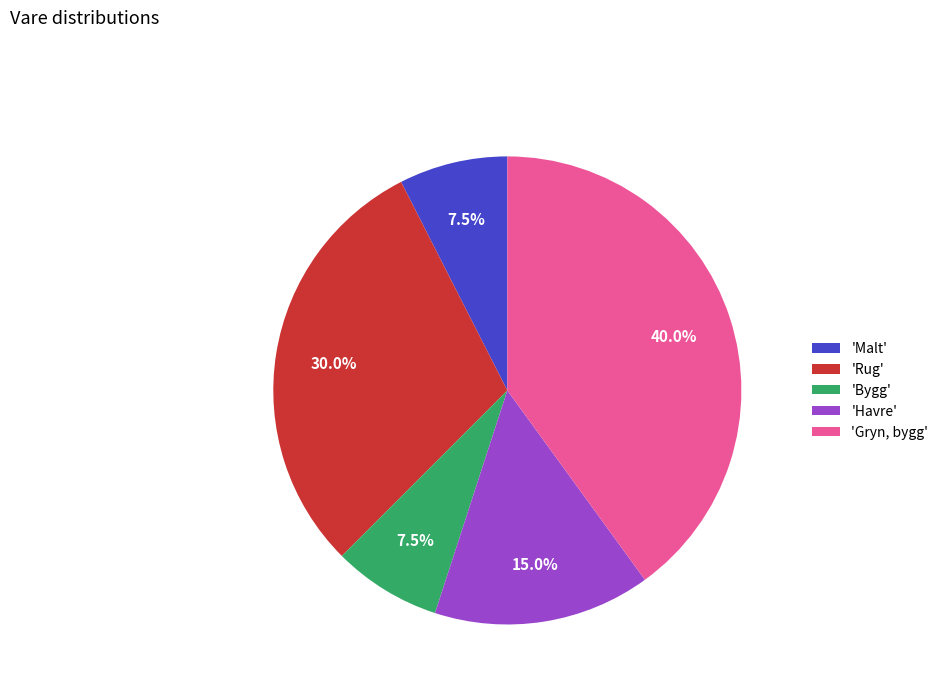

Which category has the biggest portion of the pie?

'Gryn, bygg'